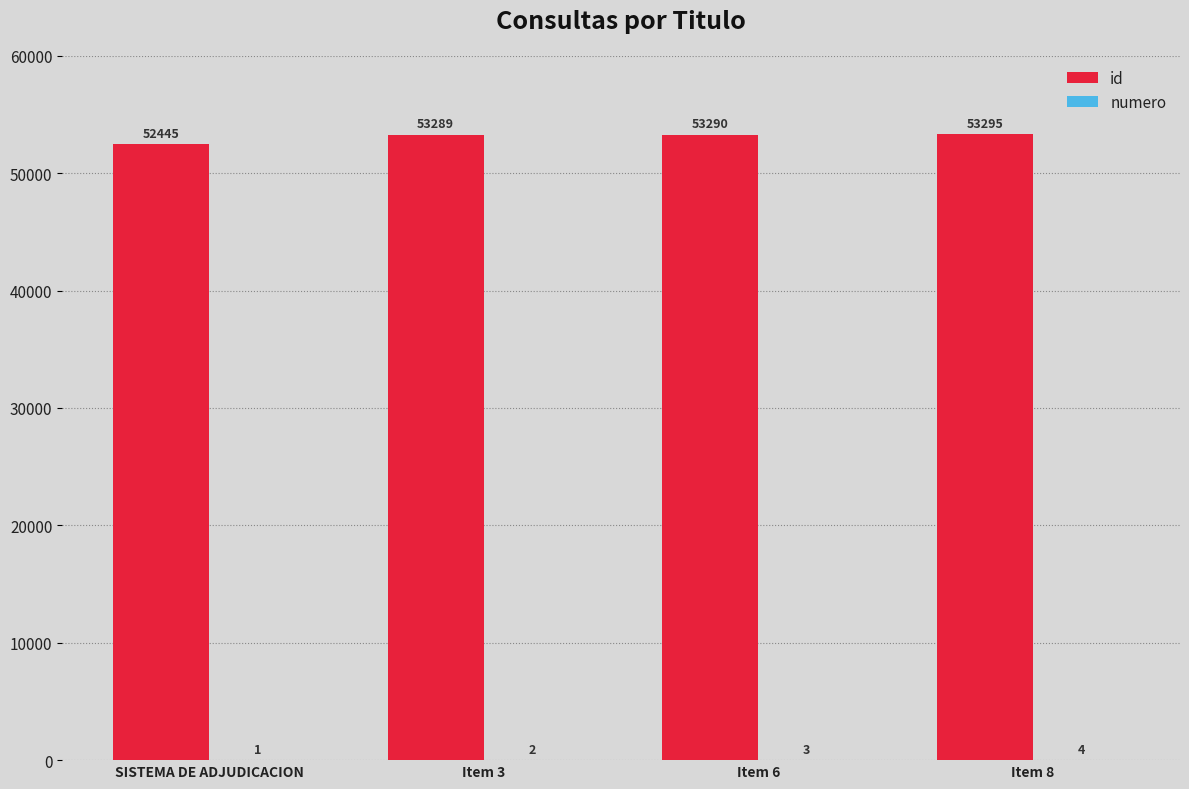

How many groups of bars are there?

4